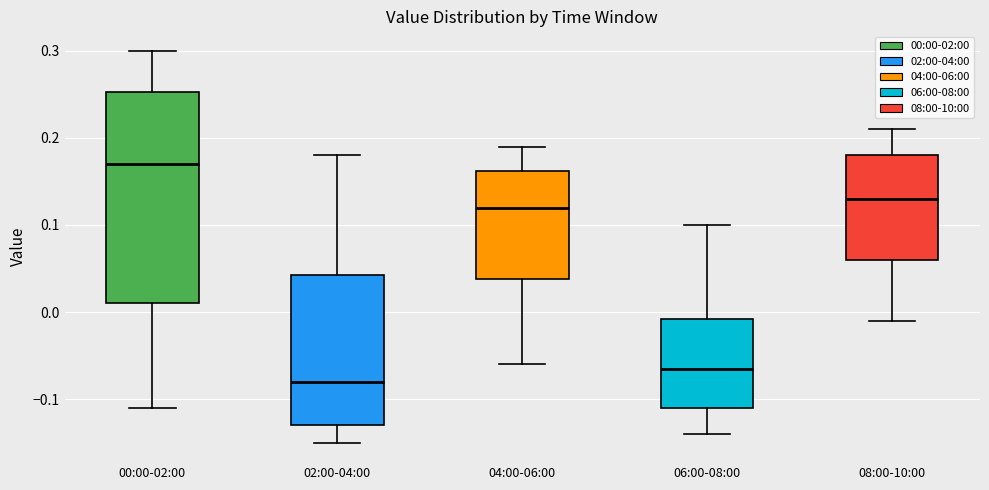

Where does the lower whisker of the box for 00:00-02:00 end on the y-axis? The values are not printed on the chart, so give them approximately, as read against the axis.

-0.11